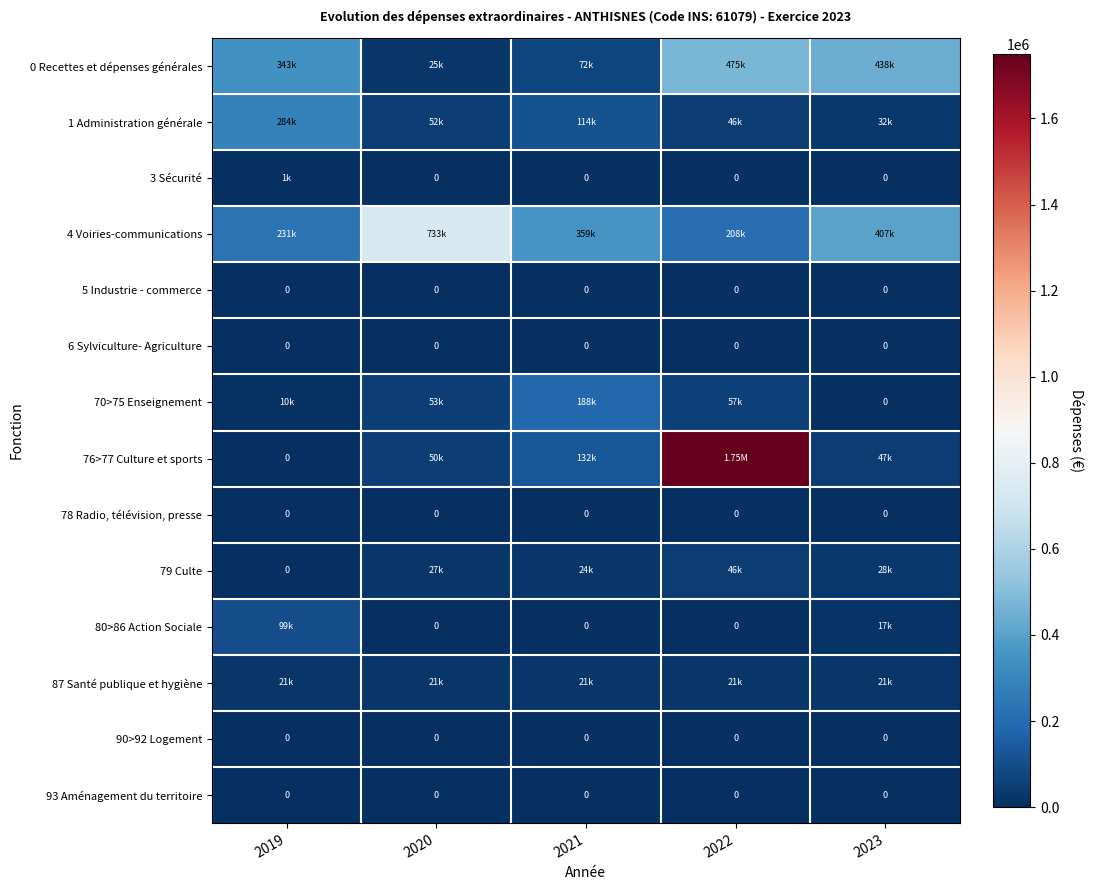

Is it true that 4 Voiries-communications equals 145437.3 at 2021?

False